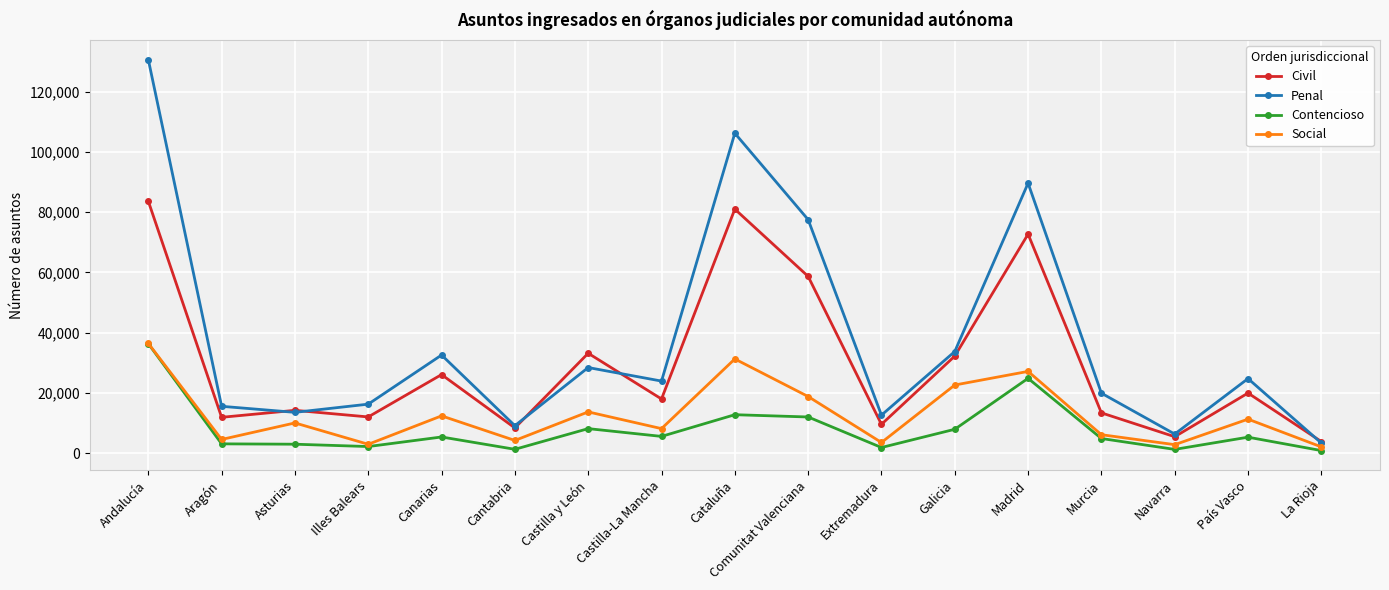

Is the value of Social at País Vasco greater than the value of Penal at Murcia?

No